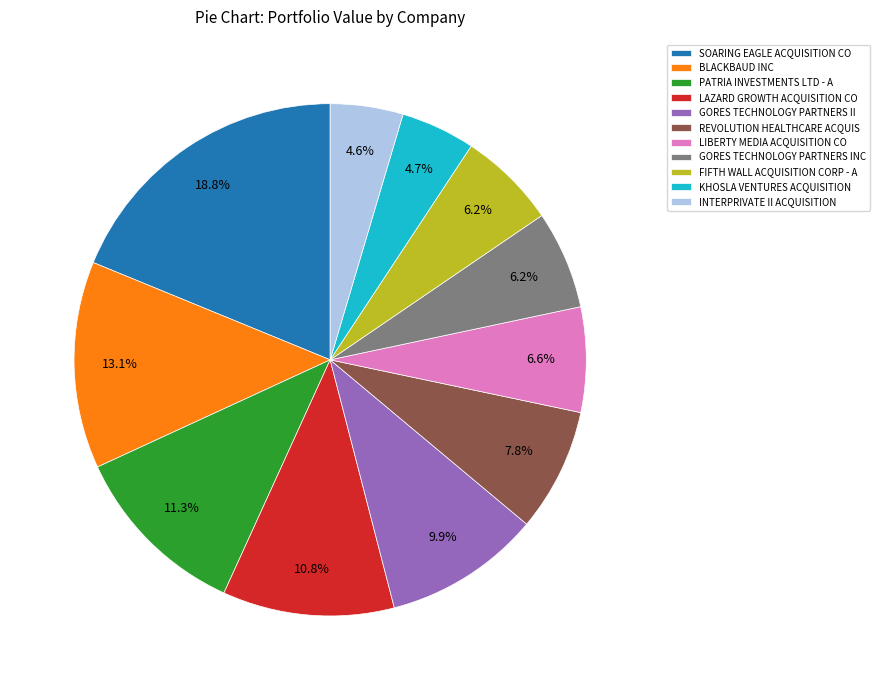

To the nearest percent, what percentage of the pie is INTERPRIVATE II ACQUISITION?

5%